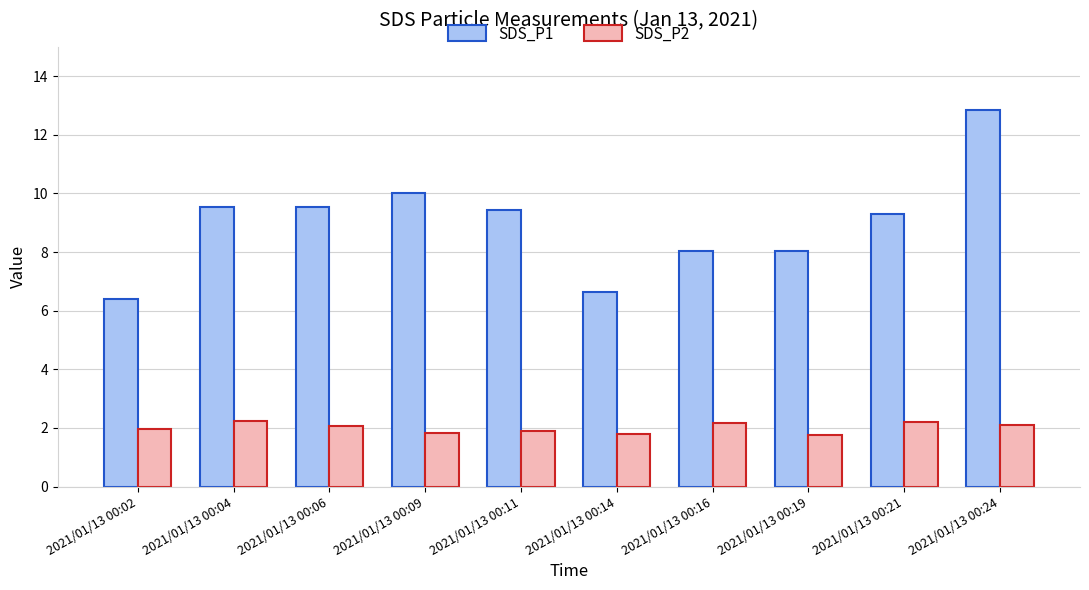

Which series has the largest range (max minus min)?

SDS_P1